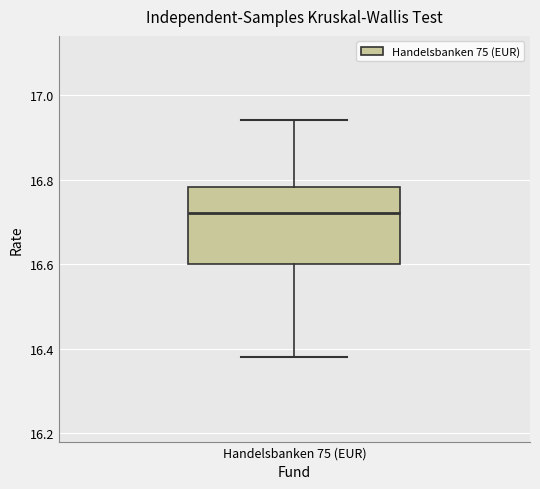

Transcribe this box plot: give where the median line is, the range the box spans, and where the two whiskers end, as read against the y-axis. The values are not printed on the chart, so give them approximately, as read against the axis.

median 16.72, box 16.60 to 16.78, whiskers 16.38 to 16.94